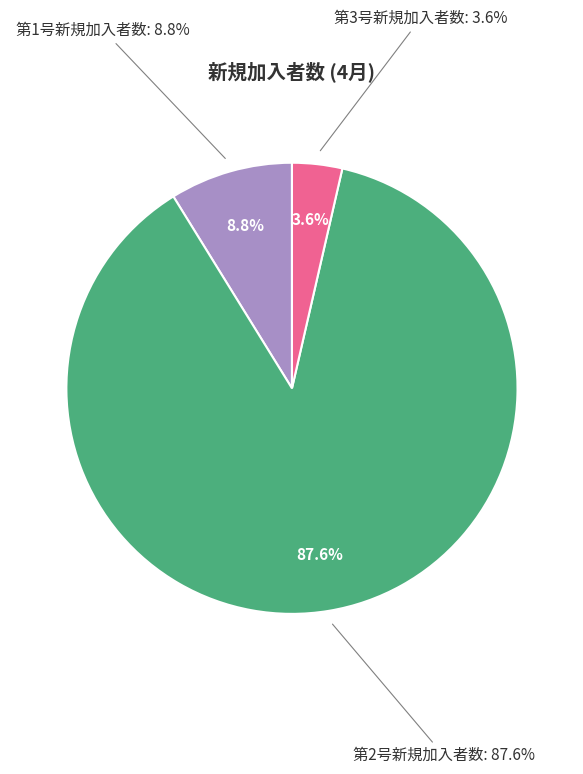

What is the majority slice?

第2号新規加入者数